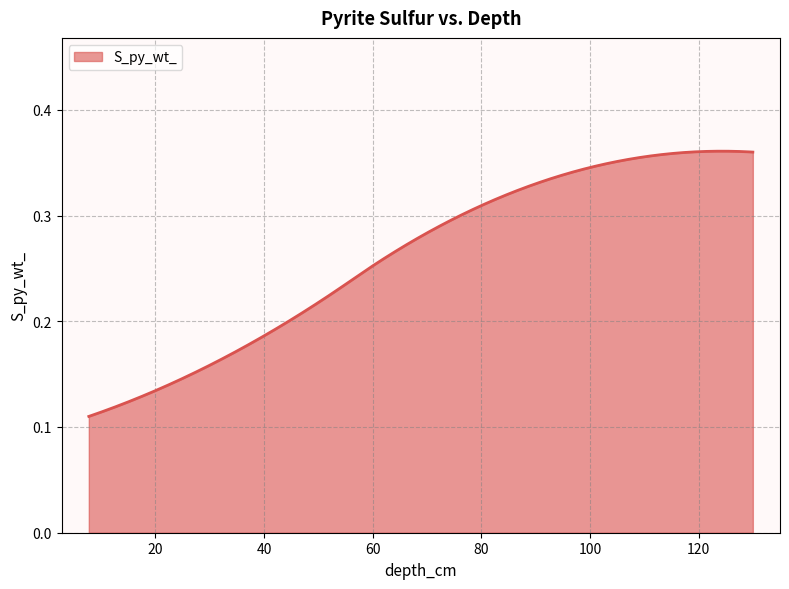

At which label is the value closest to 0?

7.75